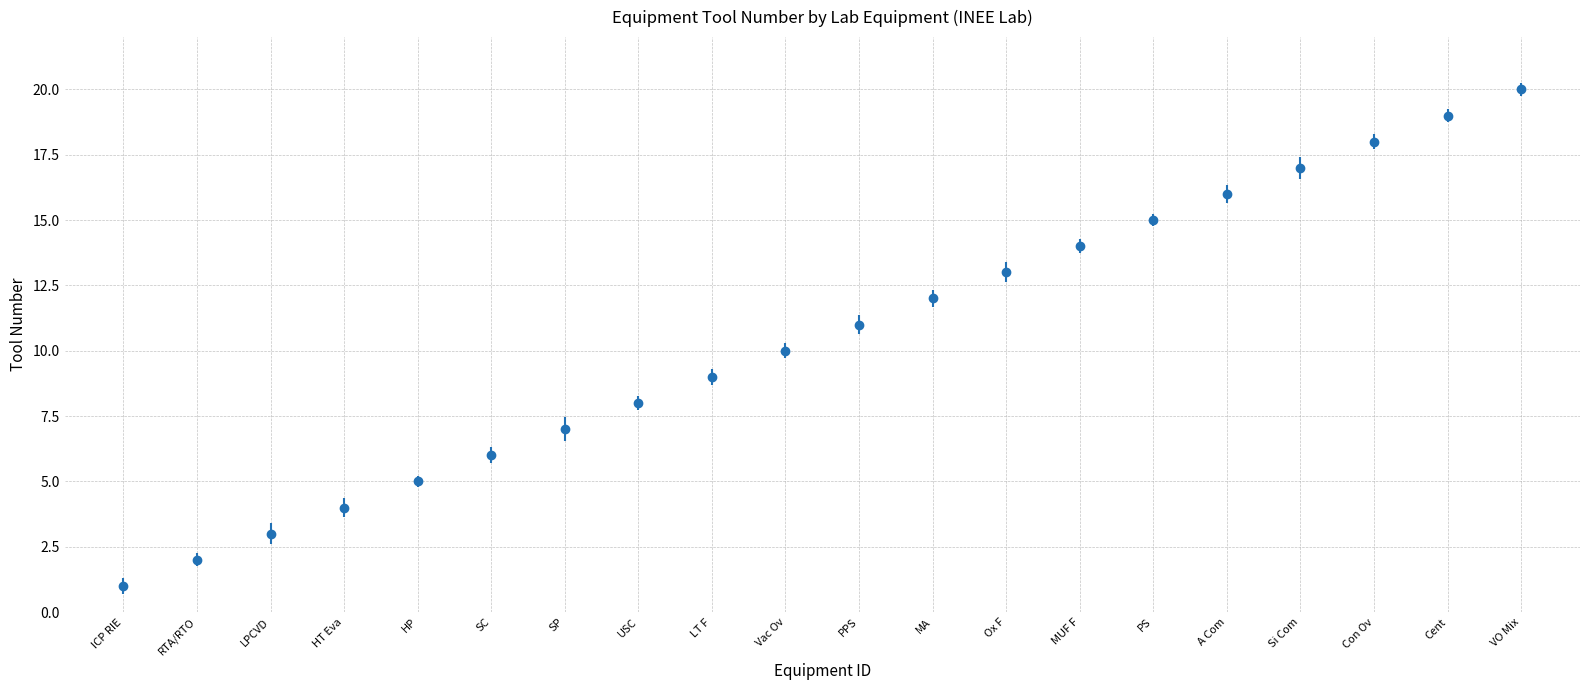

At which category does the chart reach its minimum across all series?

ICP RIE